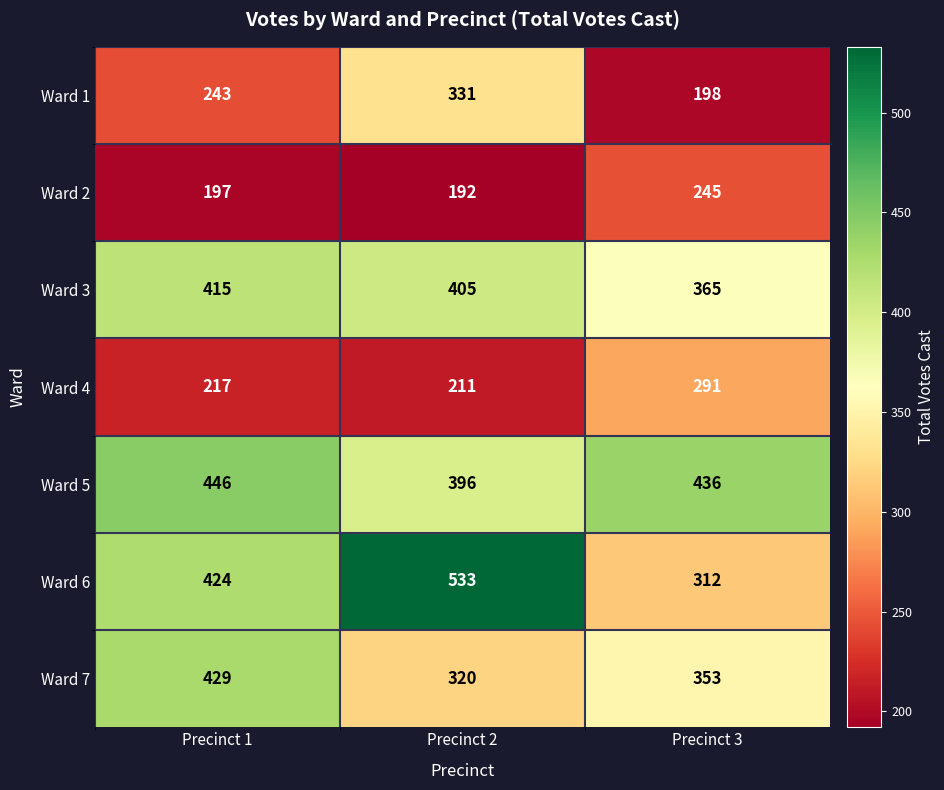

List the series in order of their peak value, lowest first.

Ward 2, Ward 4, Ward 1, Ward 3, Ward 7, Ward 5, Ward 6